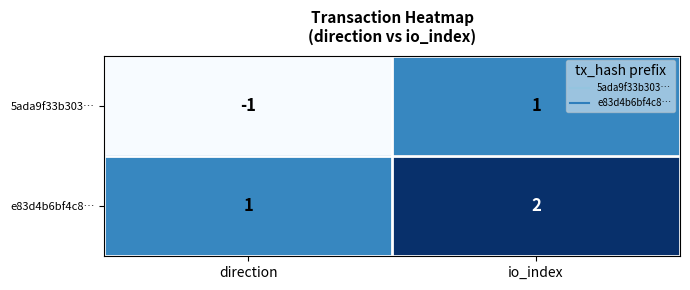

What is the maximum value shown in the chart?

2